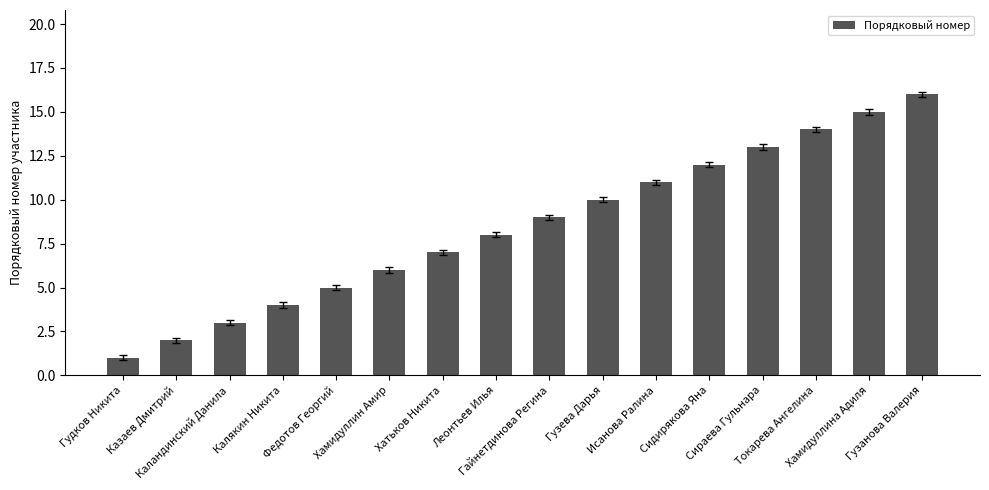

Read the value at Хамидуллин Амир, to the nearest 10.

10